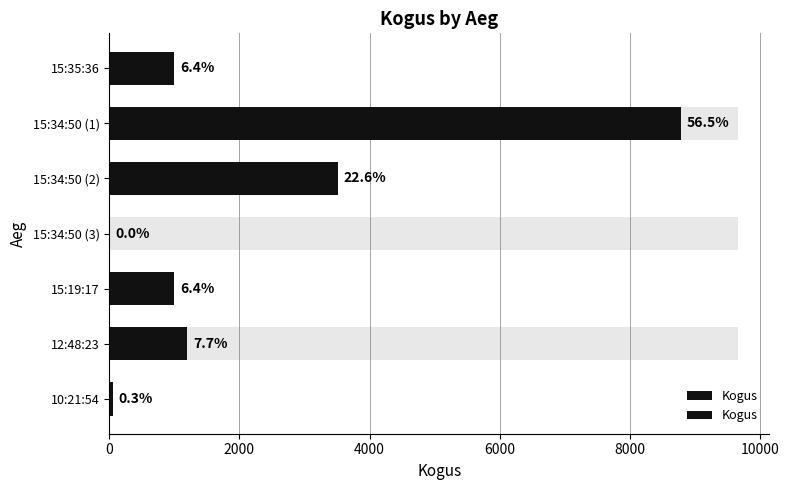

Between 15:19:17 and 15:34:50 (3), which is larger?

15:19:17